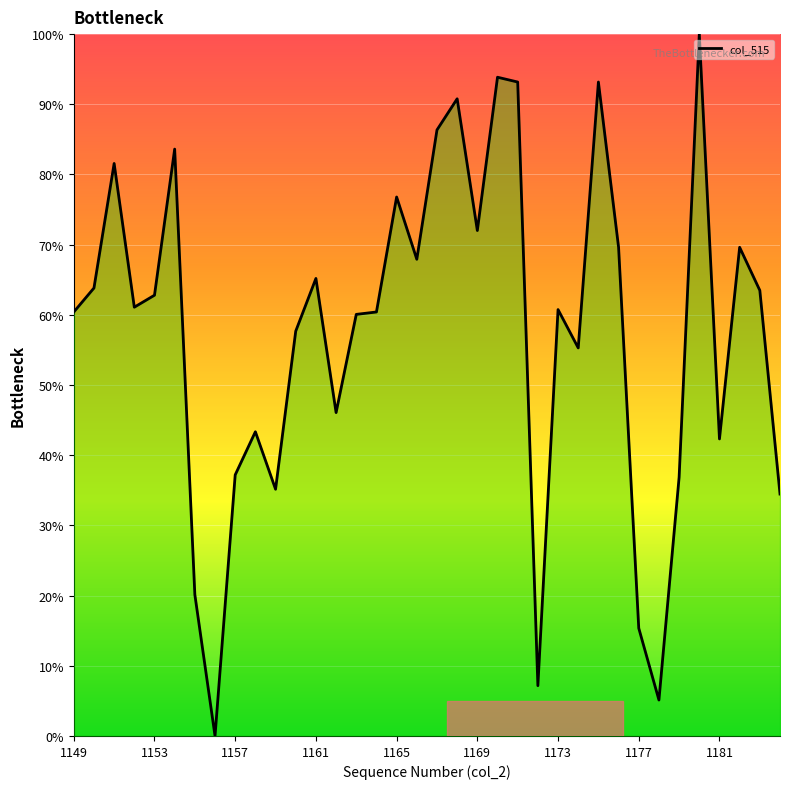

True or false: there are more than 0 points higher than both neighbors.

True